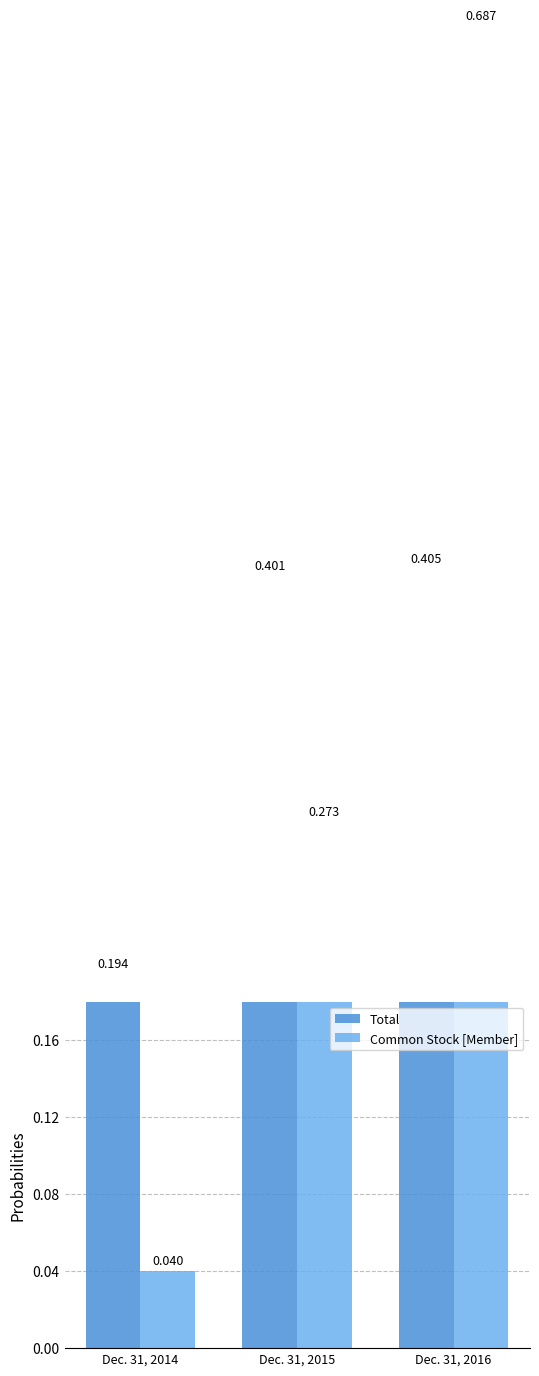

What are all the series names shown in the legend?

Total, Common Stock [Member]